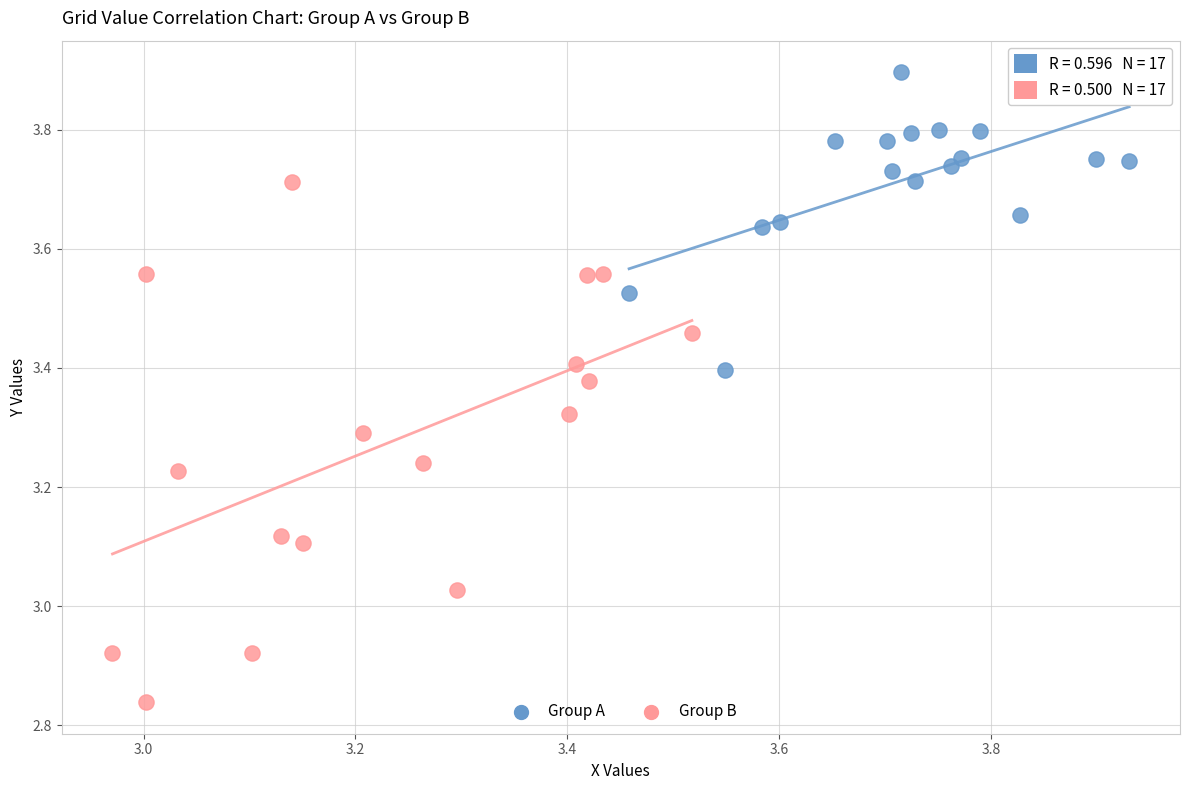

Which series has the largest Y range (max minus min)?

Group B